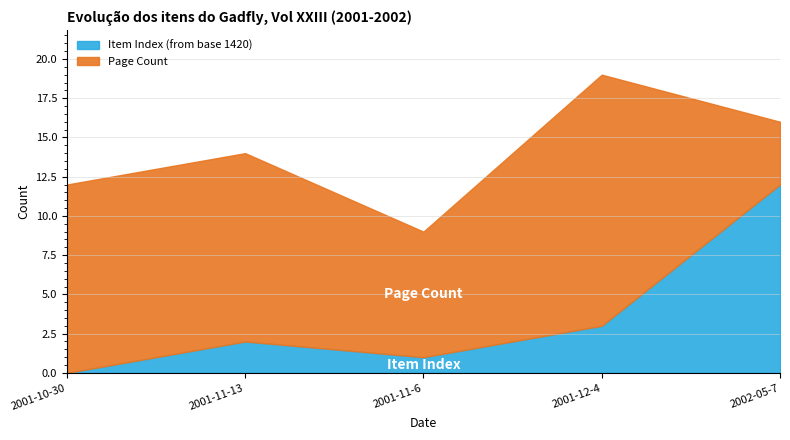

True or false: Item Index (from base 1420) has a value of 0 at 2001-11-6.

False